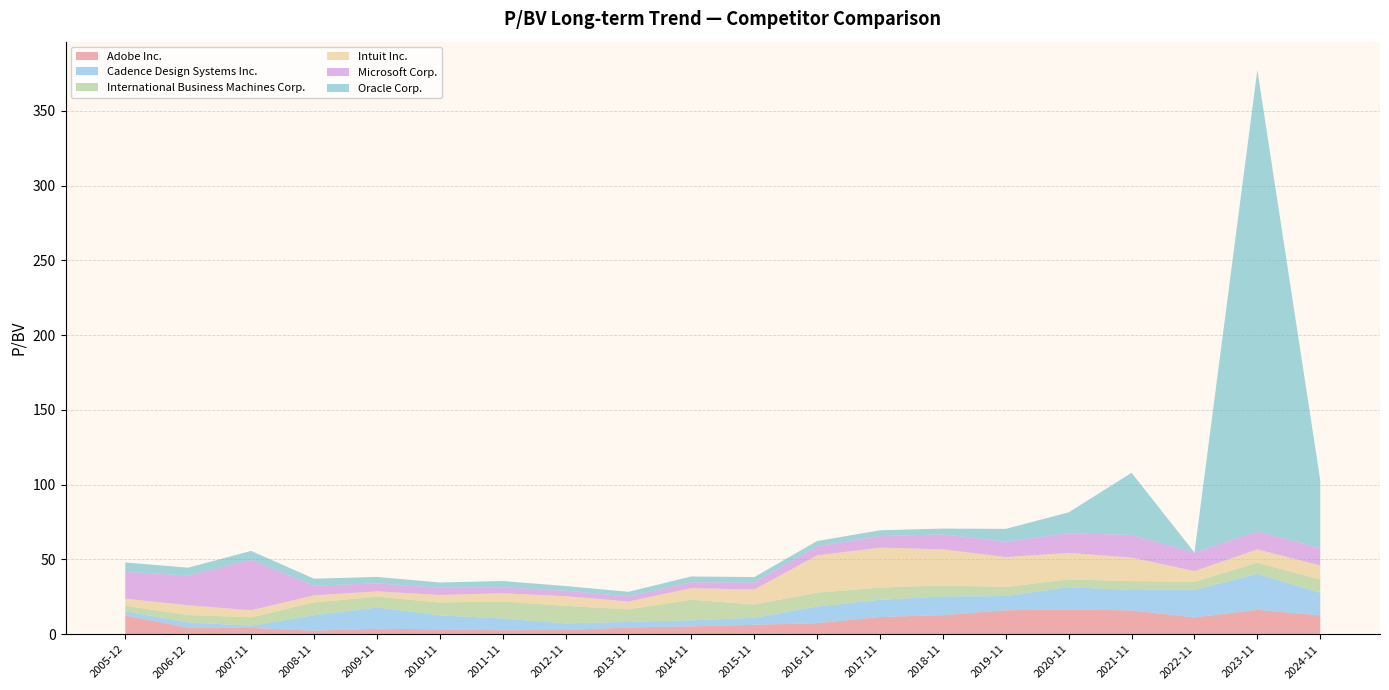

Reading right to left, extract all data points from this chart.

Adobe Inc.: 2024-11-06=12.6	2023-11-08=16.3	2022-11-09=11.2	2021-11-10=15.9	2020-11-12=16.5	2019-11-08=16.0	2018-11-09=12.8	2017-11-09=11.5	2016-11-10=7.4	2015-11-10=6.3	2014-11-10=5.3	2013-11-12=4.5	2012-11-16=2.8	2011-11-18=2.7	2010-11-23=3.3	2009-11-24=3.7	2008-11-26=2.3	2007-11-28=4.2	2006-12-08=4.4	2005-12-14=12.5
Cadence Design Systems Inc.: 2024-11-06=15.2	2023-11-08=24.1	2022-11-09=18.5	2021-11-10=13.7	2020-11-12=14.9	2019-11-08=9.5	2018-11-09=12.5	2017-11-09=11.5	2016-11-10=11.1	2015-11-10=4.6	2014-11-10=4.1	2013-11-12=3.7	2012-11-16=4.4	2011-11-18=7.9	2010-11-23=9.3	2009-11-24=14.2	2008-11-26=10.3	2007-11-28=1.5	2006-12-08=3.5	2005-12-14=2.8
International Business Machines Corp.: 2024-11-06=8.8	2023-11-08=7.5	2022-11-09=5.3	2021-11-10=5.9	2020-11-12=5.2	2019-11-08=6.0	2018-11-09=7.4	2017-11-09=8.2	2016-11-10=9.3	2015-11-10=8.9	2014-11-10=13.7	2013-11-12=8.4	2012-11-16=11.8	2011-11-18=11.4	2010-11-23=8.6	2009-11-24=7.3	2008-11-26=8.6	2007-11-28=5.6	2006-12-08=5.0	2005-12-14=3.8
Intuit Inc.: 2024-11-06=9.5	2023-11-08=8.9	2022-11-09=7.2	2021-11-10=15.7	2020-11-12=17.7	2019-11-08=20.0	2018-11-09=24.1	2017-11-09=26.7	2016-11-10=25.0	2015-11-10=10.0	2014-11-10=7.8	2013-11-12=5.3	2012-11-16=6.5	2011-11-18=5.5	2010-11-23=5.0	2009-11-24=3.5	2008-11-26=4.8	2007-11-28=4.7	2006-12-08=6.6	2005-12-14=4.7
Microsoft Corp.: 2024-11-06=11.7	2023-11-08=11.9	2022-11-09=12.4	2021-11-10=15.2	2020-11-12=13.1	2019-11-08=10.3	2018-11-09=10.0	2017-11-09=7.7	2016-11-10=6.1	2015-11-10=4.7	2014-11-10=4.0	2013-11-12=3.4	2012-11-16=3.7	2011-11-18=4.1	2010-11-23=4.8	2009-11-24=5.4	2008-11-26=6.5	2007-11-28=33.7	2006-12-08=19.9	2005-12-14=17.9
Oracle Corp.: 2024-11-06=45.2	2023-11-08=308.7	2022-11-09=0.0	2021-11-10=41.6	2020-11-12=14.0	2019-11-08=8.6	2018-11-09=3.8	2017-11-09=3.9	2016-11-10=3.5	2015-11-10=3.7	2014-11-10=3.8	2013-11-12=3.1	2012-11-16=3.1	2011-11-18=4.1	2010-11-23=3.5	2009-11-24=4.3	2008-11-26=4.7	2007-11-28=6.0	2006-12-08=5.3	2005-12-14=6.3